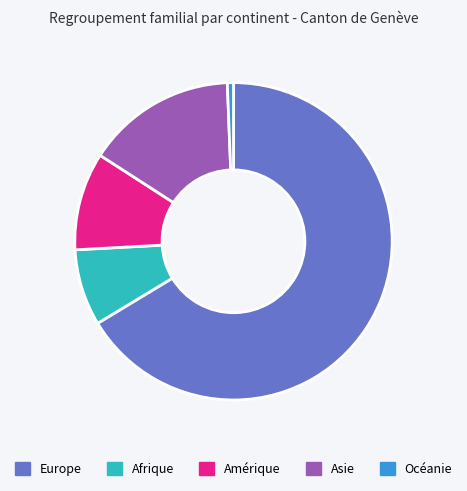

What is the smallest slice in the pie chart?

Océanie